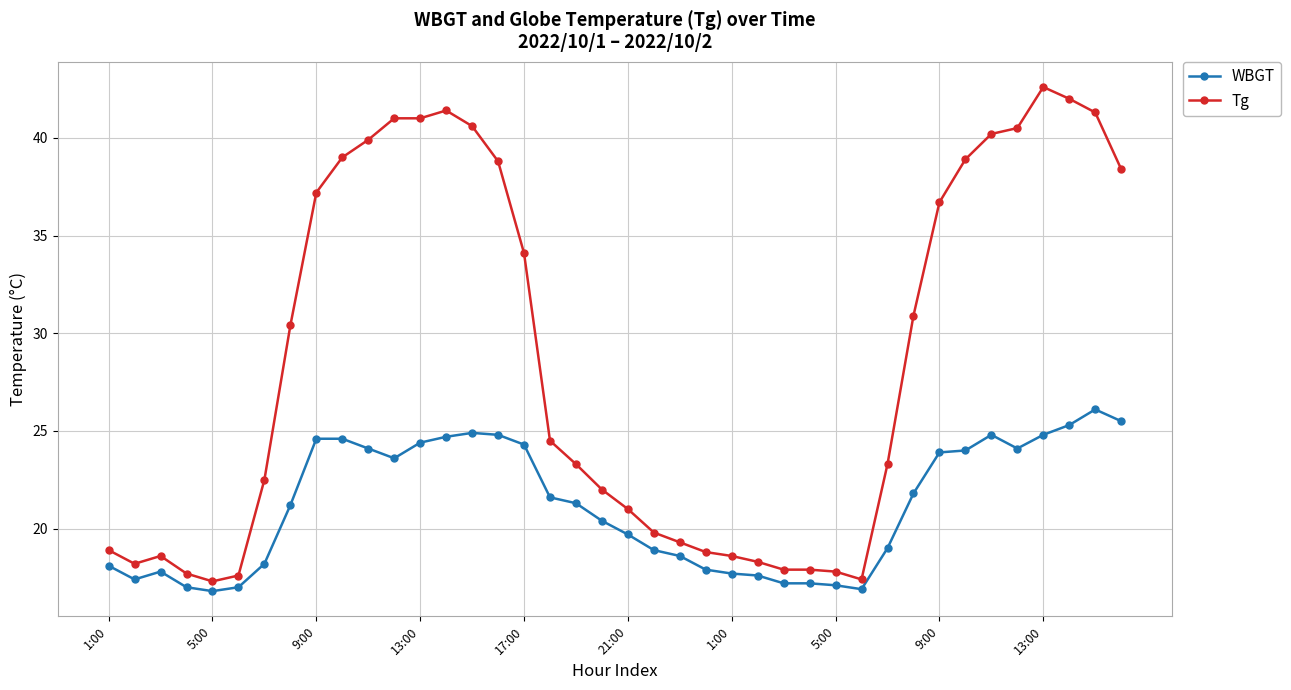

True or false: WBGT has more than 0 points higher than both neighbors.

True